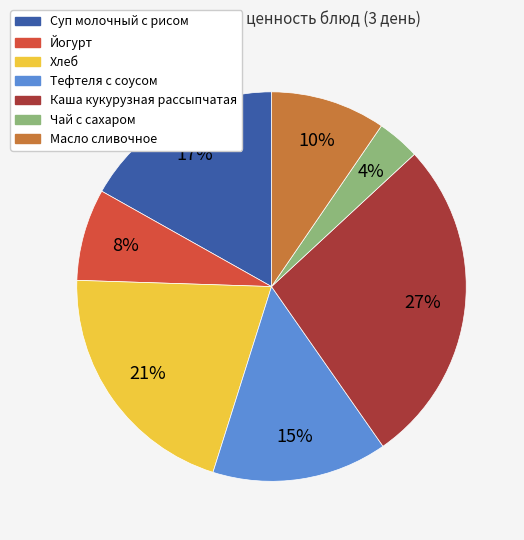

Which category has the smallest portion of the pie?

Чай с сахаром